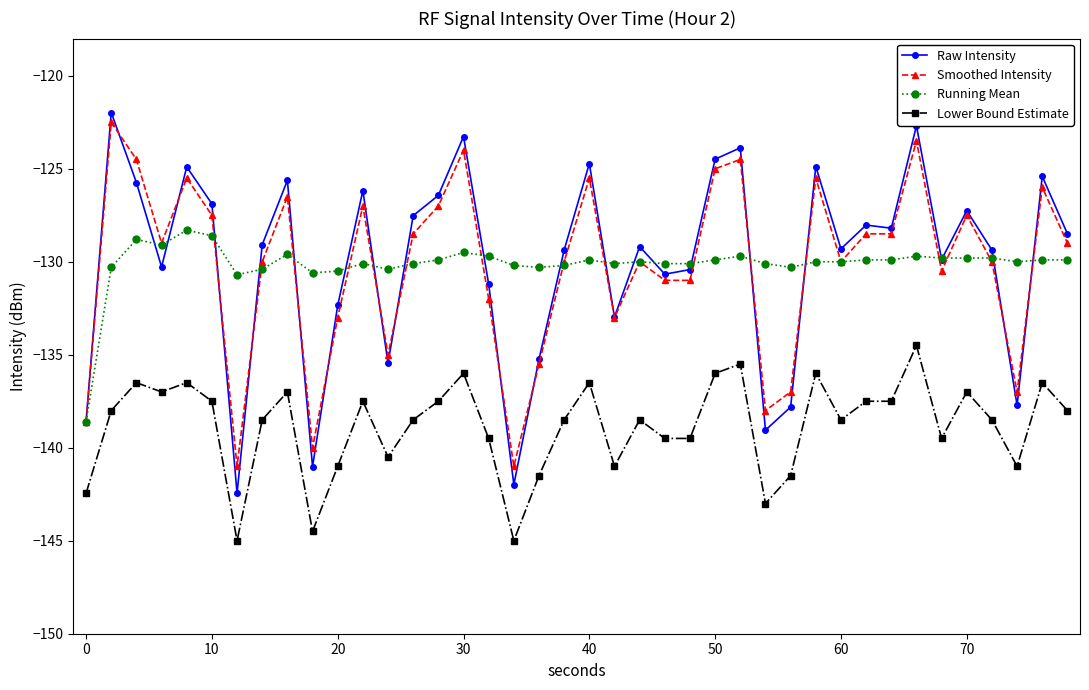

Count the number of categories in the chart.

40